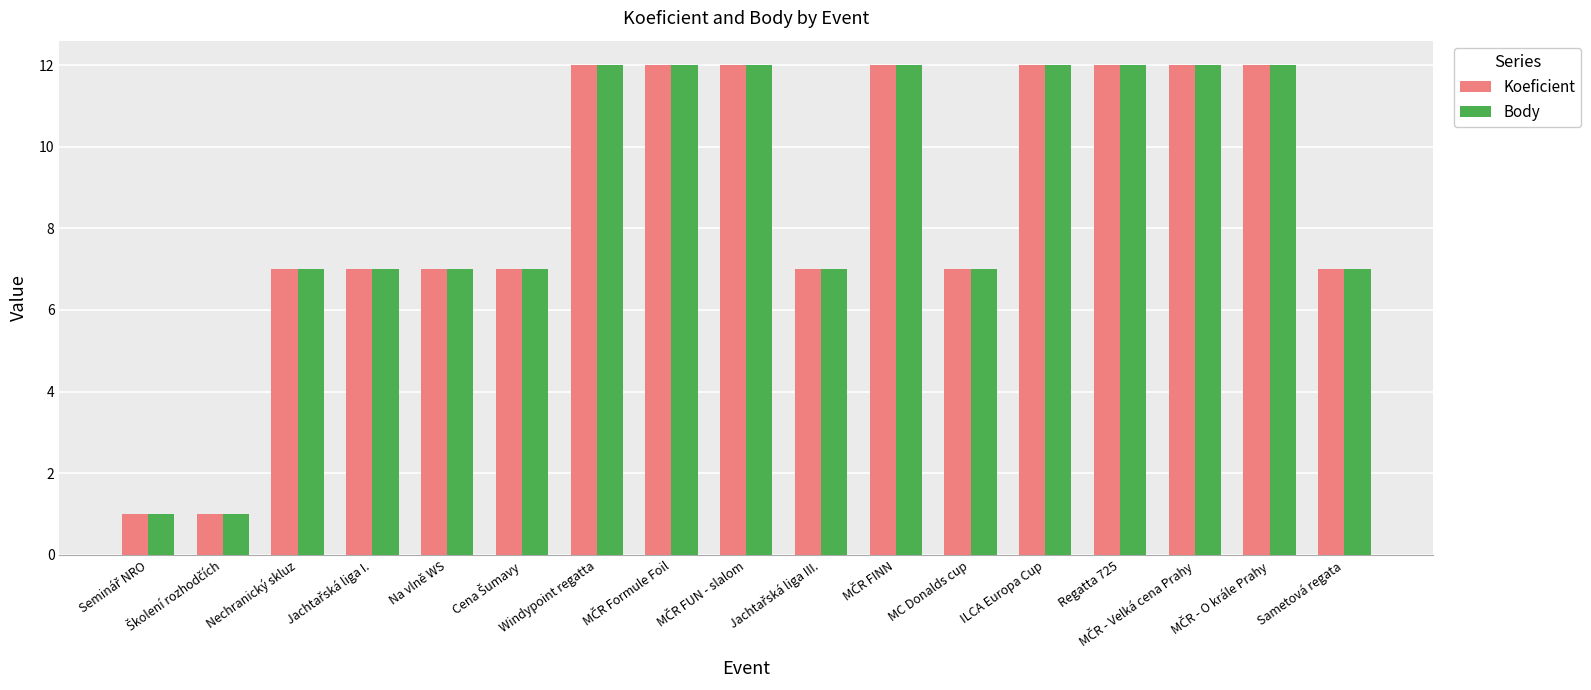

At how many categories does at least one series exceed 6?

15